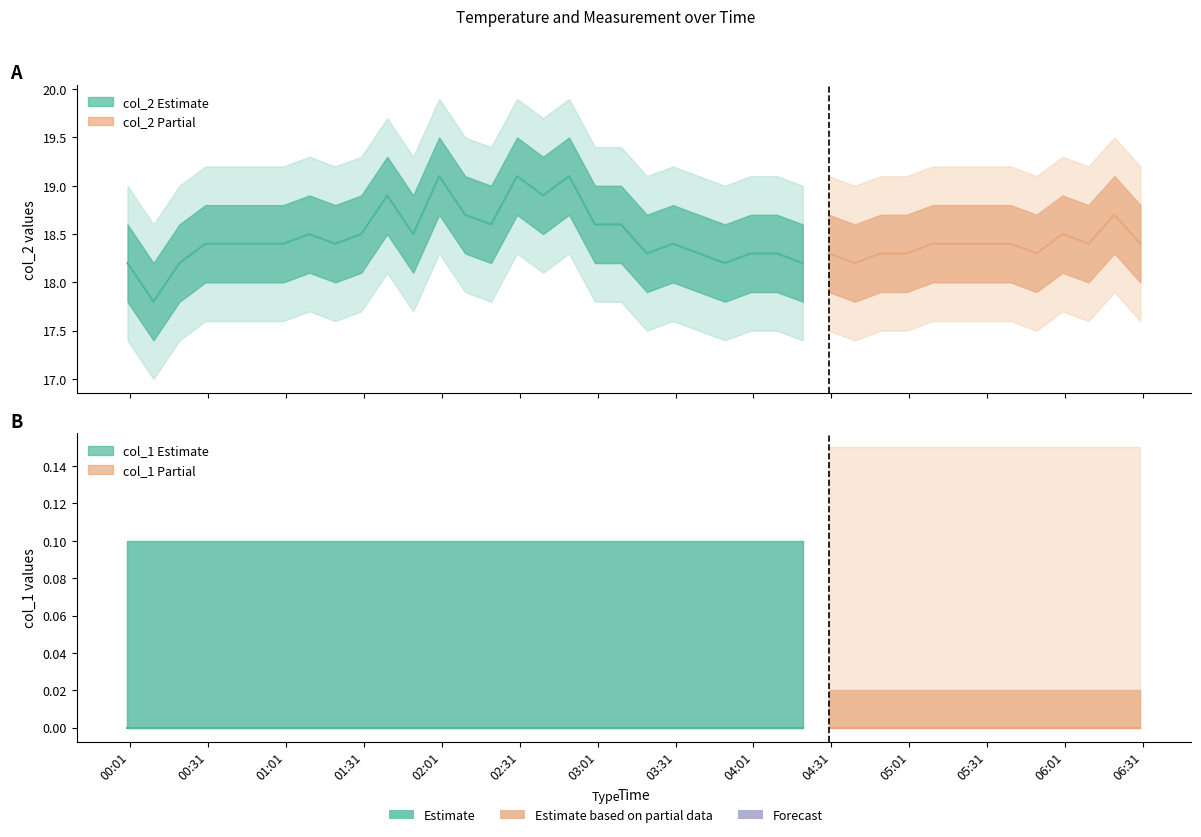

True or false: col_1 and col_2 cross at least once.

False